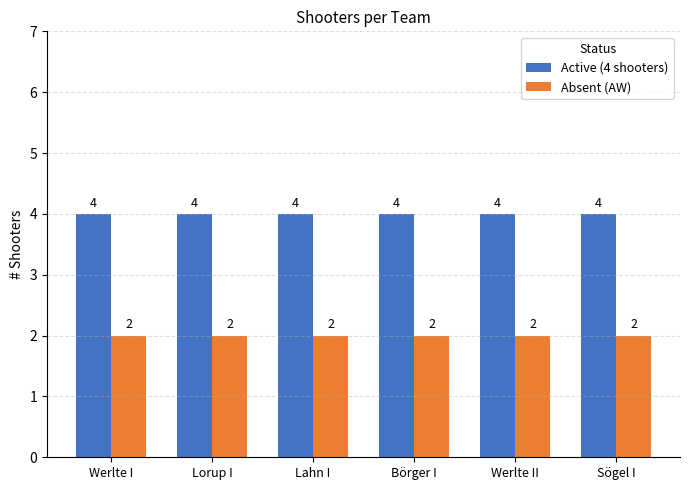

What is the sum of the Absent (AW) values at Werlte II and Lorup I?

4